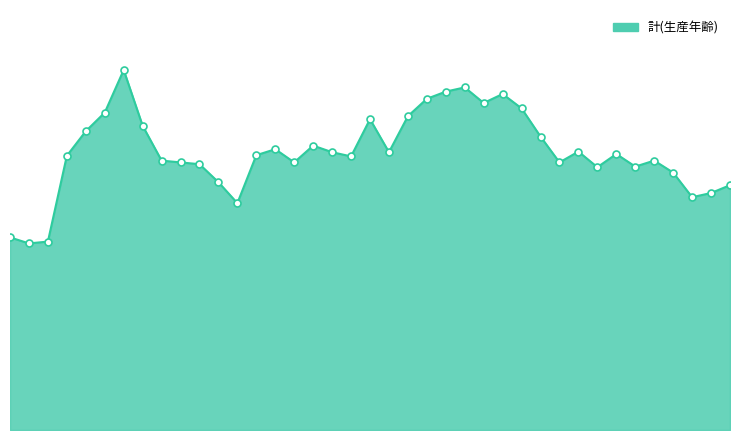

Does the chart display data point markers on the line(s)?

No